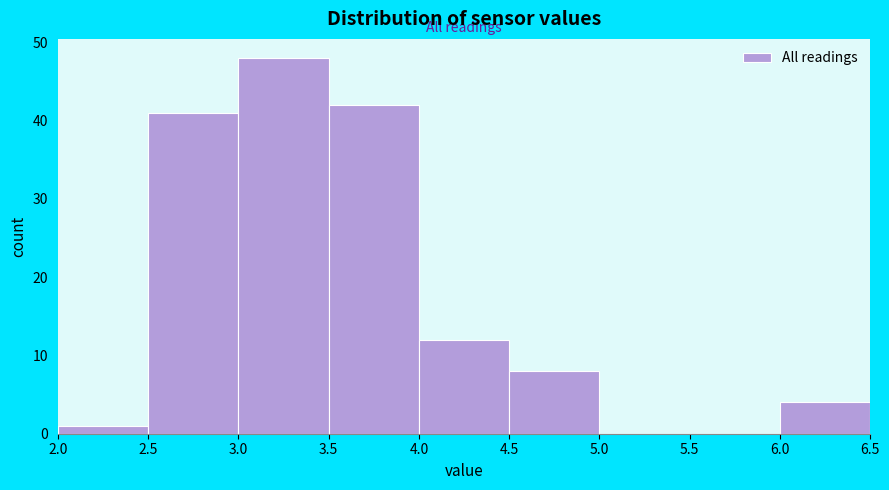

Reading left to right, transcribe this chart: for each bar, give the range it covers on the x-axis and its height. The values are not printed on the chart, so give them approximately, as read against the axis.

2.0 to 2.5: 1
2.5 to 3.0: 41
3.0 to 3.5: 48
3.5 to 4.0: 42
4.0 to 4.5: 12
4.5 to 5.0: 8
5.0 to 5.5: 0
5.5 to 6.0: 0
6.0 to 6.5: 4